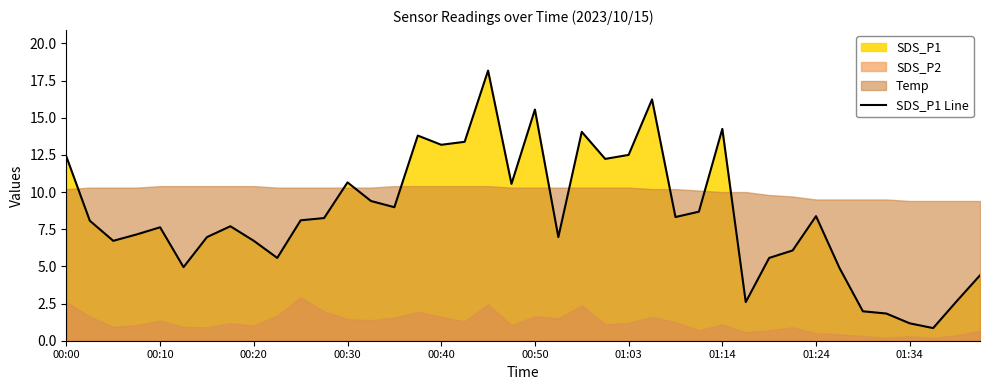

What is the value of the 2nd point from the left?

8.1